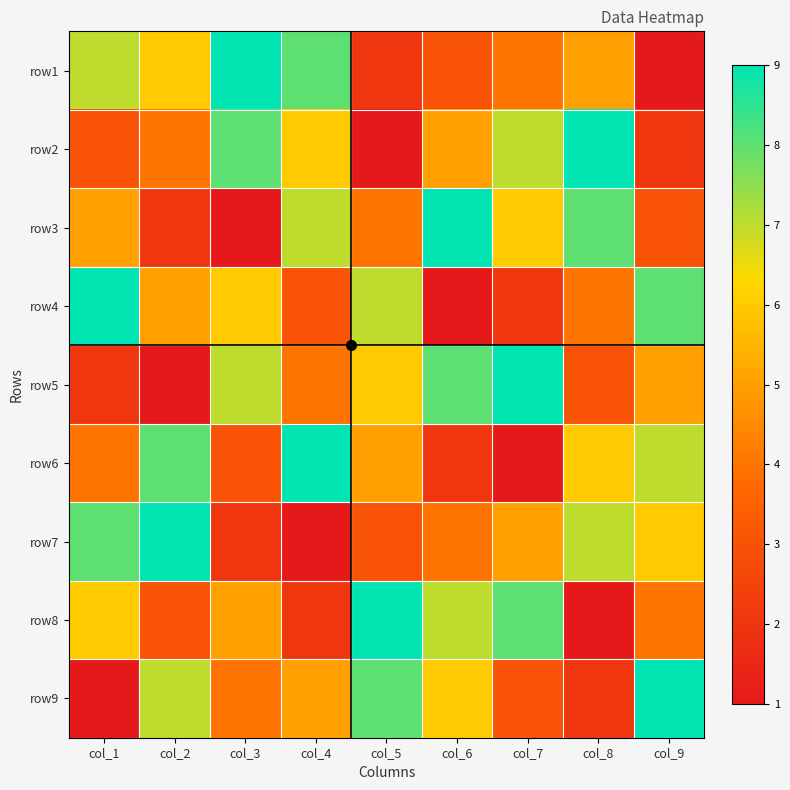

Between col_7 and col_5, which is larger?

col_7